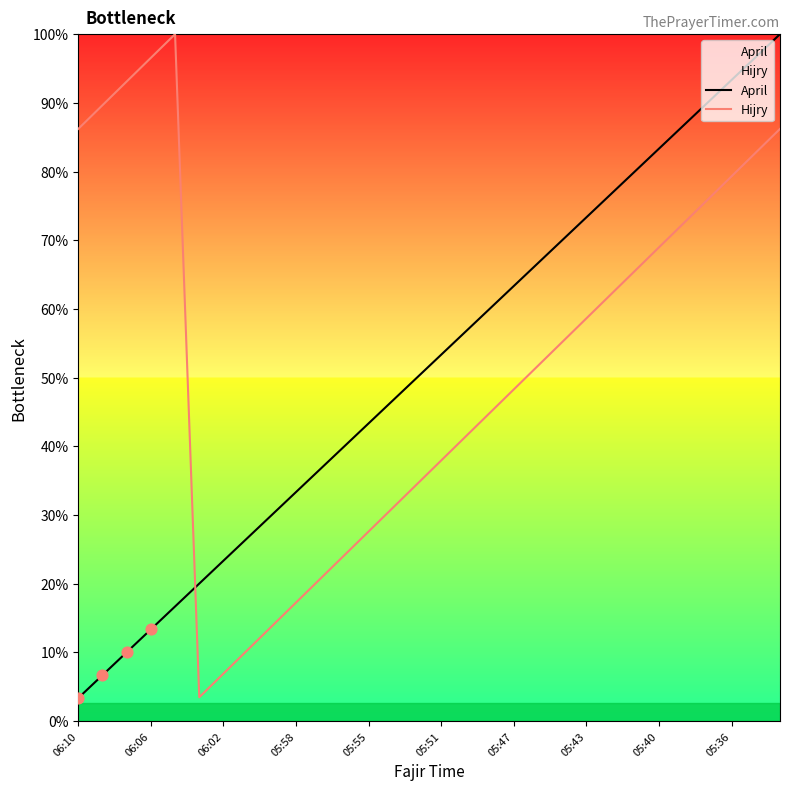

What are all the series names shown in the legend?

April, Hijry